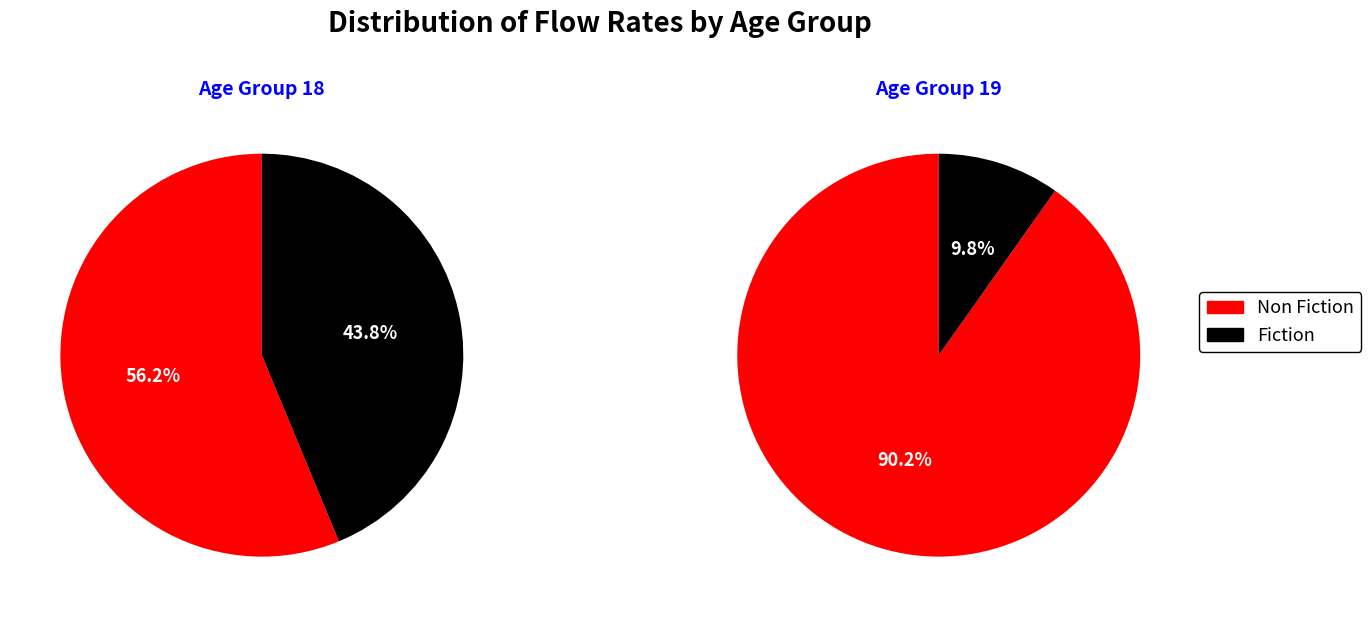

True or false: 19 accounts for 75% of the total.

False